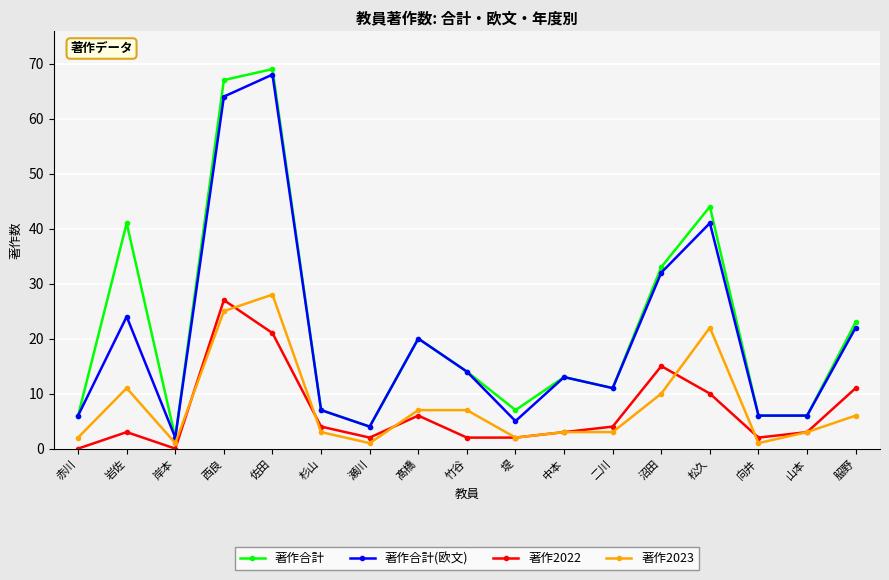

Between 佐田 and 杉山, which series saw the biggest shift?

著作合計